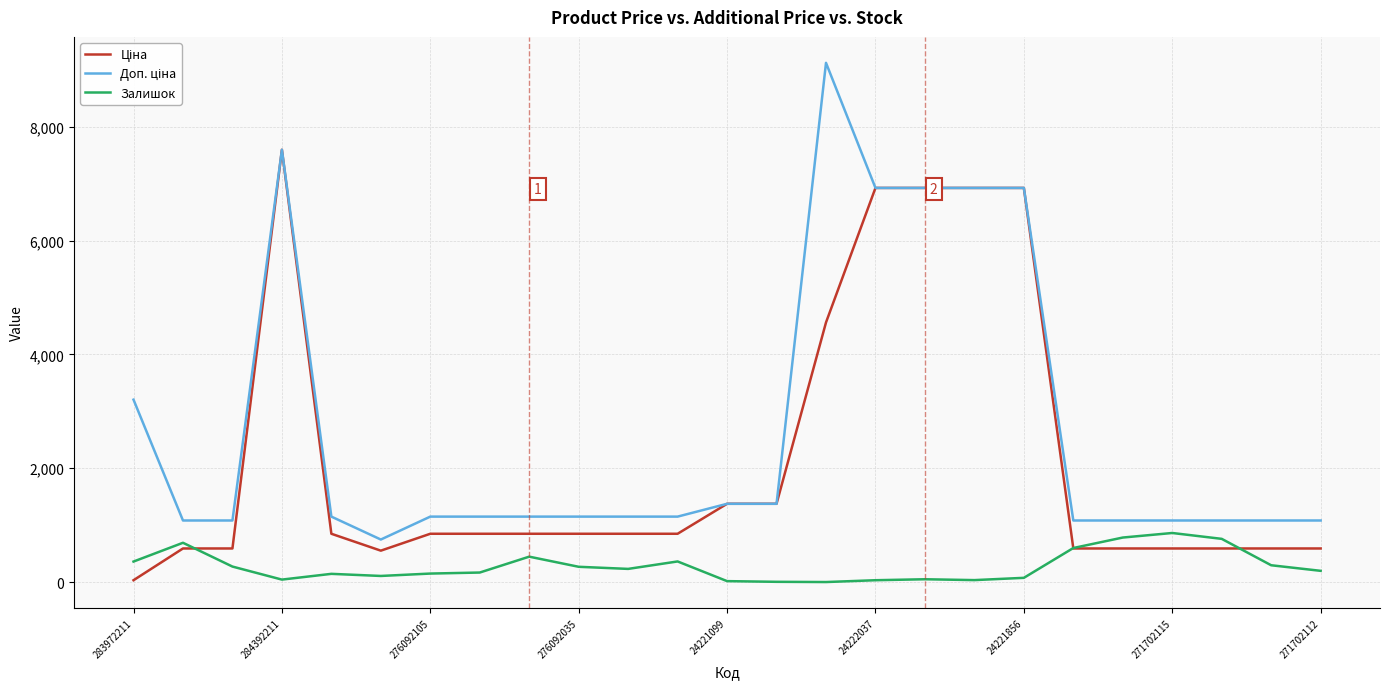

What is the maximum value shown in the chart?

9123.7